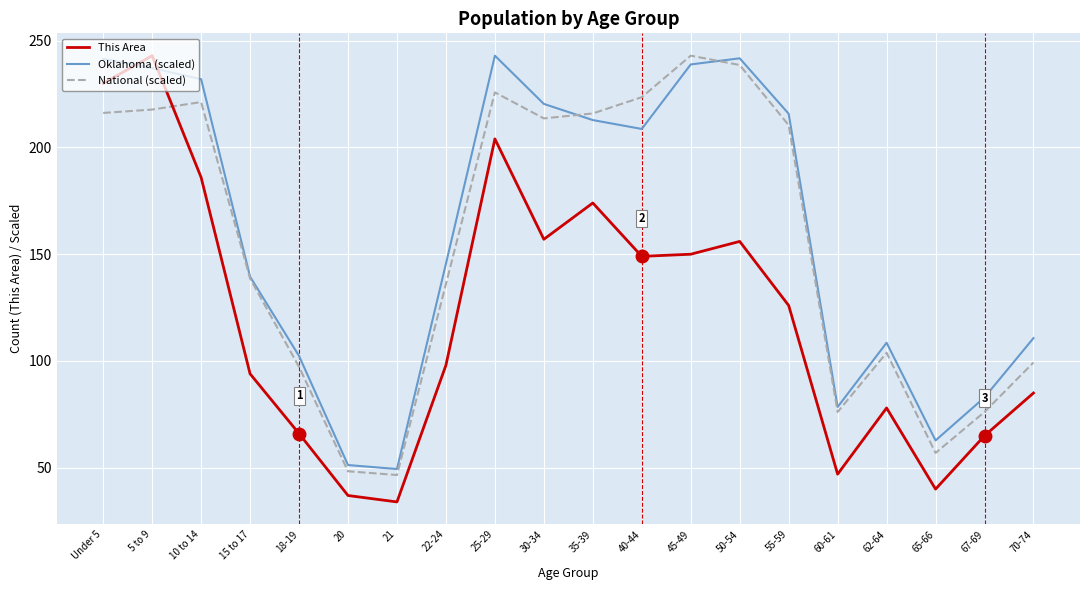

Which series ends up on top after the final intersection of Oklahoma (scaled) and National (scaled)?

Oklahoma (scaled)